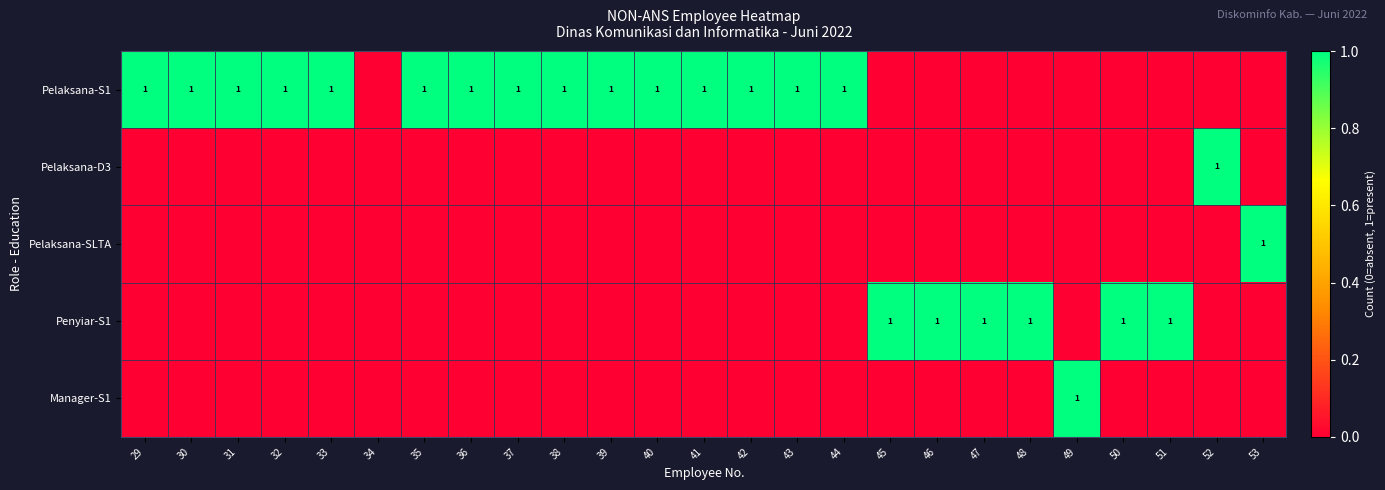

Is it true that Pelaksana-S1 equals 1 at 39?

True